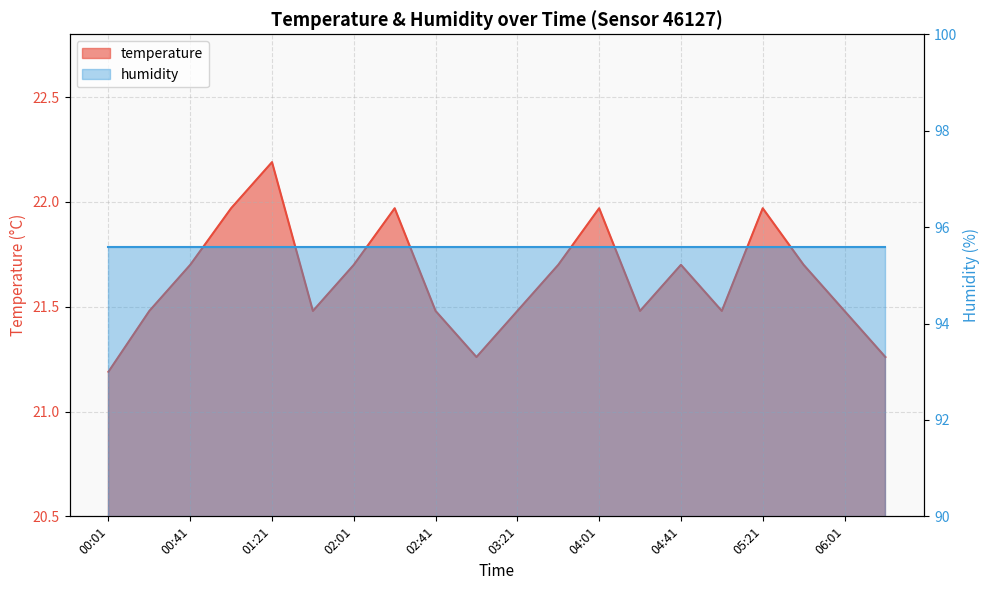

What is the minimum value shown in the chart?

21.2